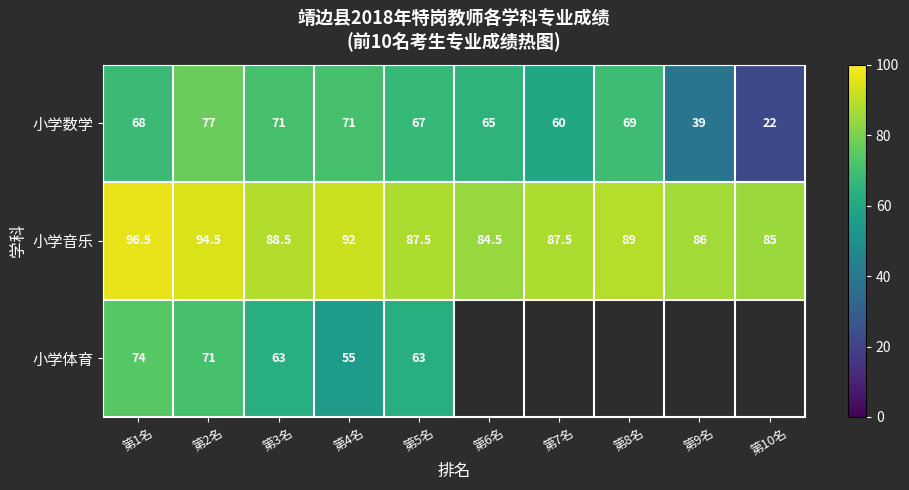

What is the sum of all 小学数学 values?

609.0